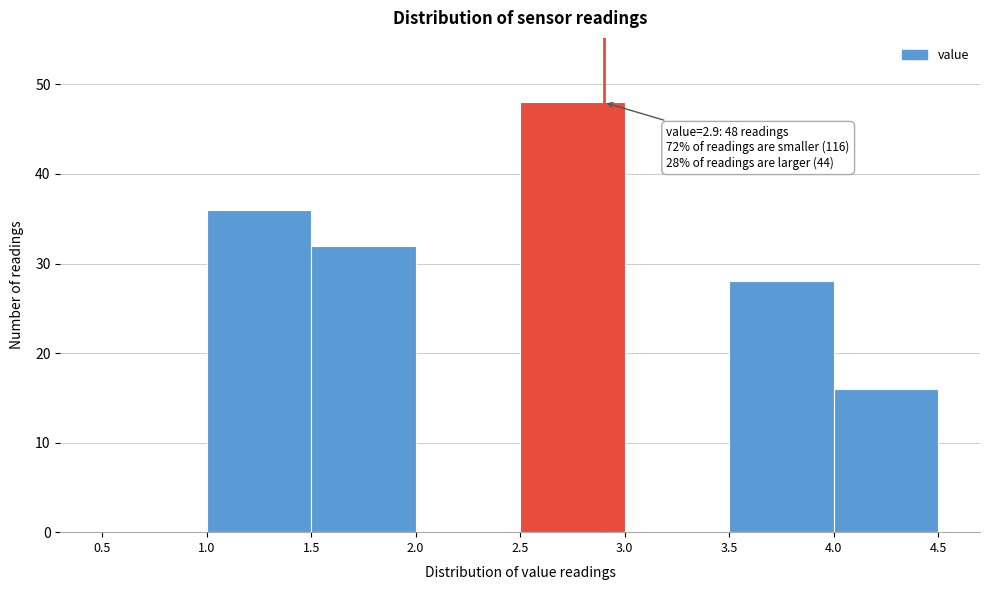

Which range on the x-axis has the tallest bar?

2.5 to 3.0